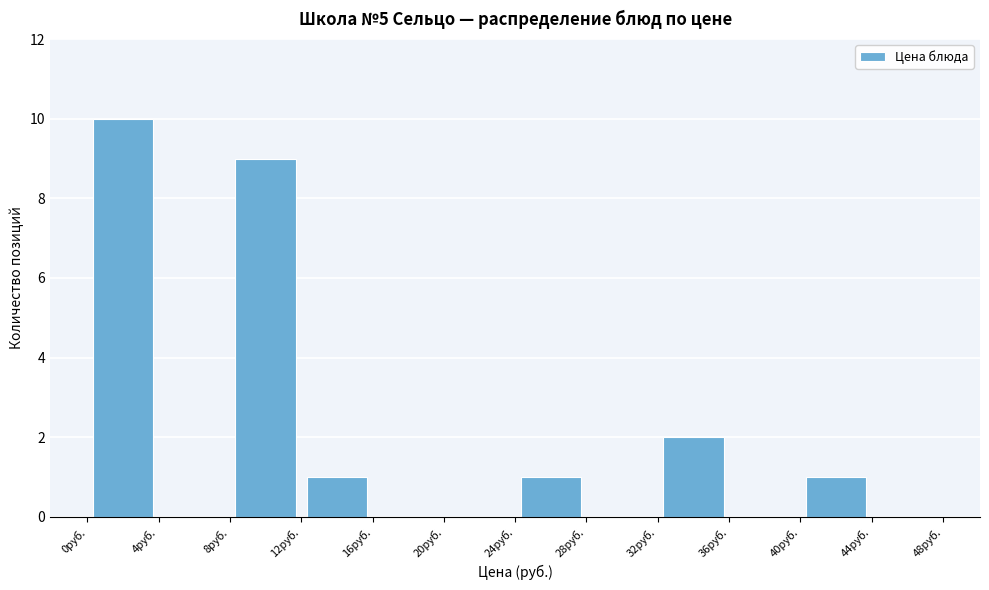

Reading left to right, transcribe this chart: for each bar, give the range it covers on the x-axis and its height. The values are not printed on the chart, so give them approximately, as read against the axis.

0 to 4: 10
4 to 8: 0
8 to 12: 9
12 to 16: 1
16 to 20: 0
20 to 24: 0
24 to 28: 1
28 to 32: 0
32 to 36: 2
36 to 40: 0
40 to 44: 1
44 to 48: 0